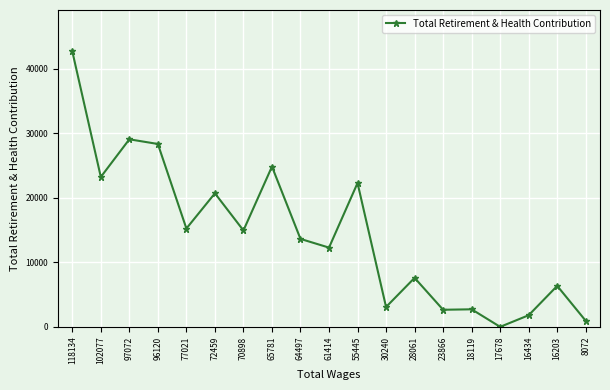

Between 70898 and 16434, which is larger?

70898